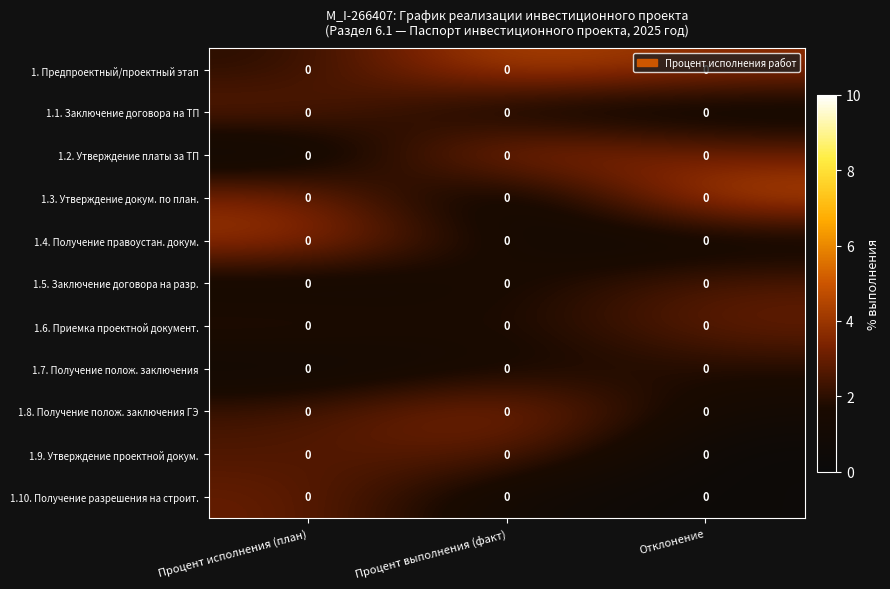

Count the number of data series in this chart.

11